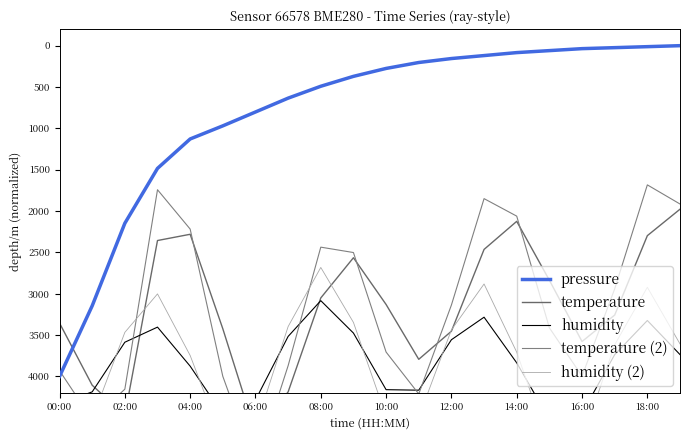

What is the maximum value for pressure?

4000.0